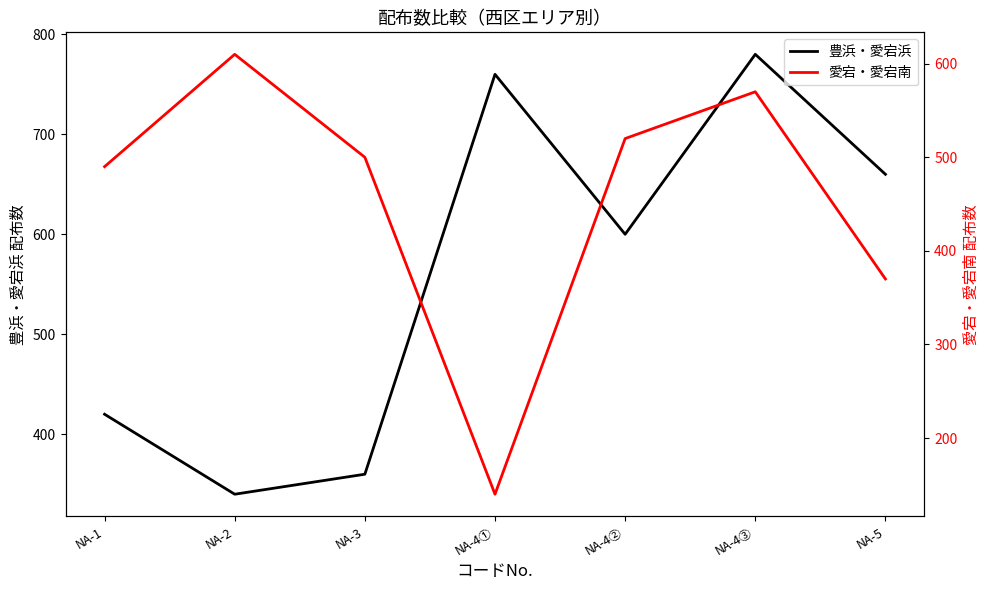

Does the chart have visible grid lines?

No